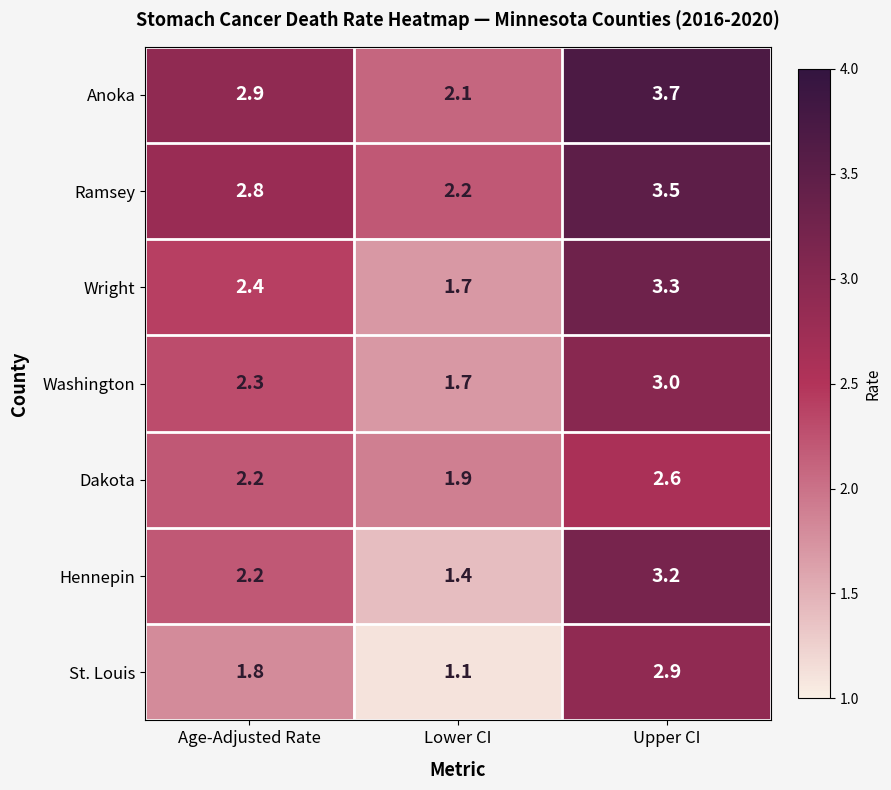

Where is St. Louis nearest to the value 2?

Age-Adjusted Rate